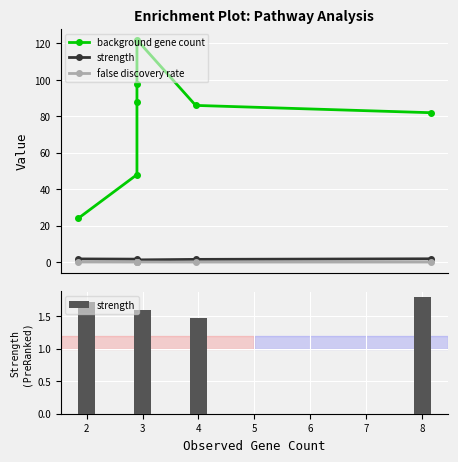

At how many categories does at least one series exceed 34?

6